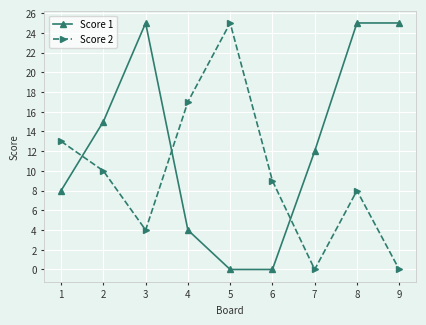

Rank the series by their average value, from highest to lowest.

Score 1, Score 2